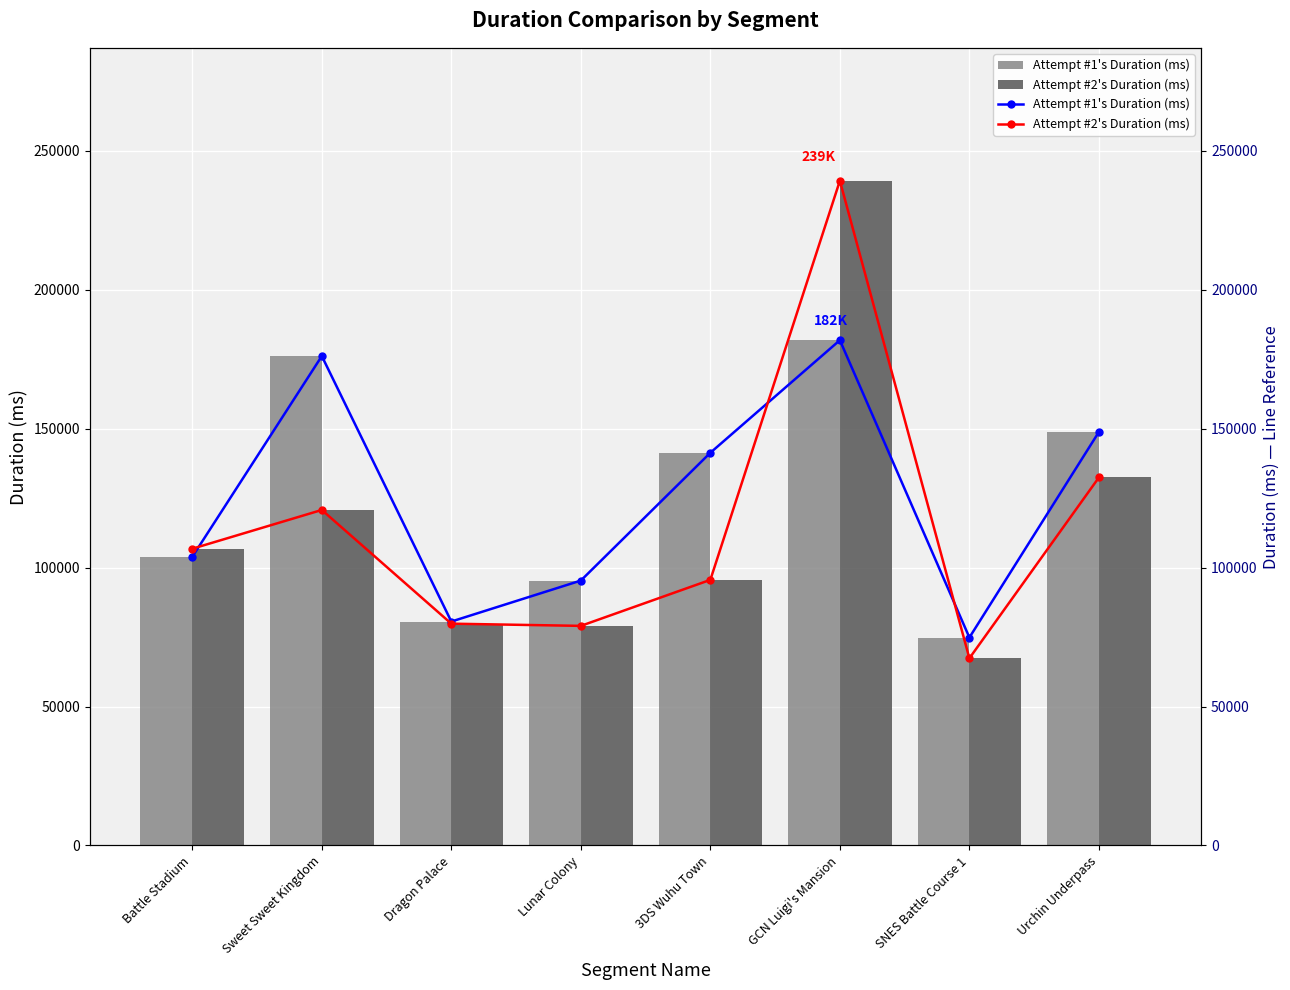

What is the average value of the Attempt #2's Duration (ms) series?

115140